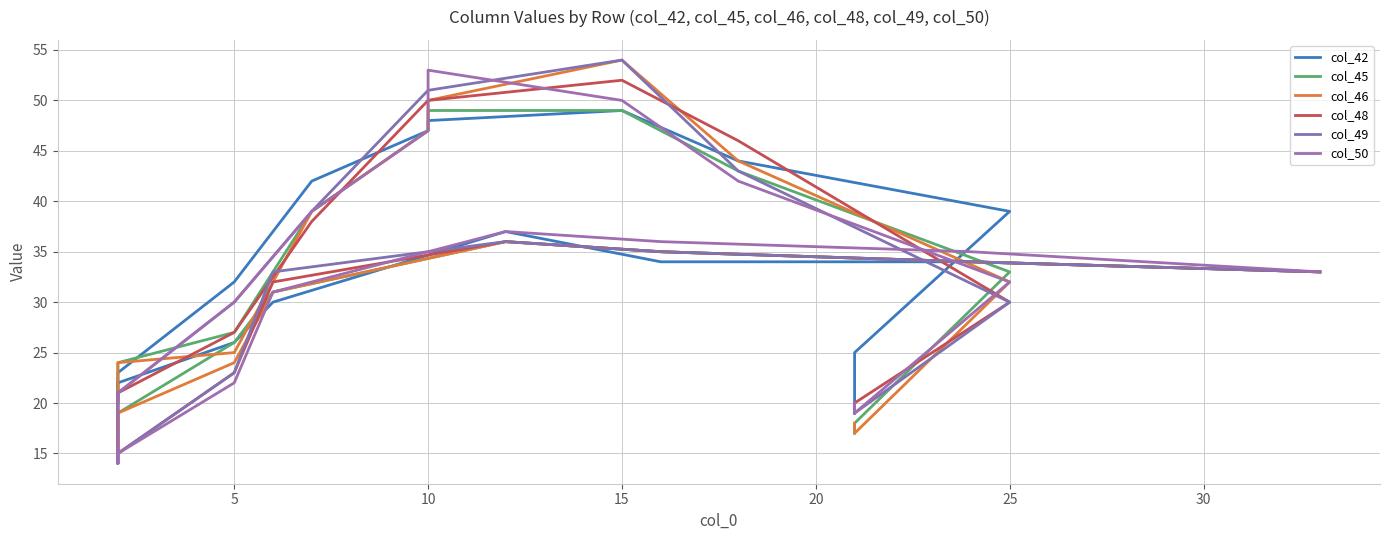

What is the sum of all col_49 values?

613